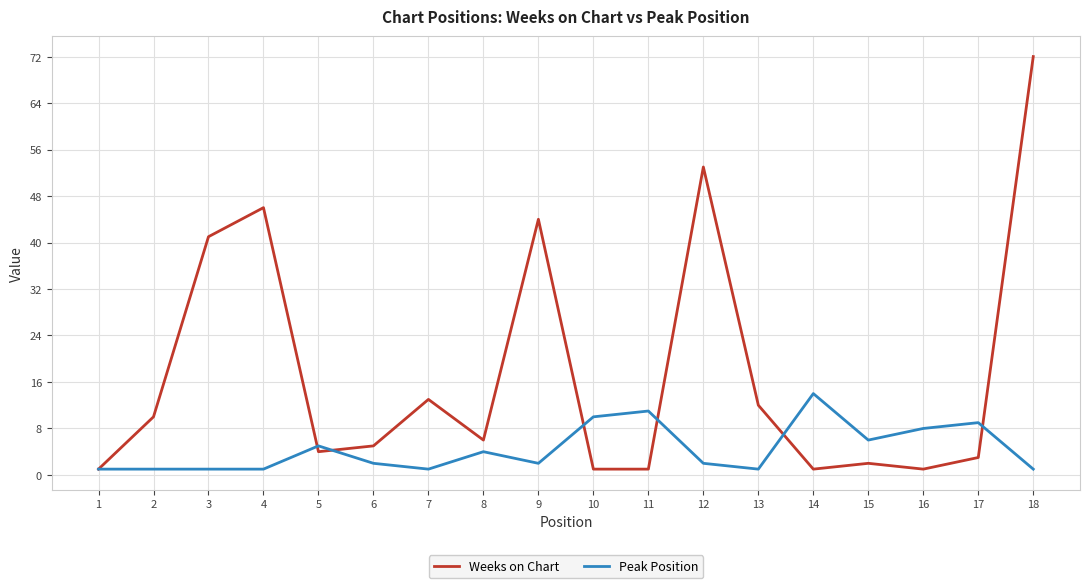

What is the minimum value for Peak Position?

1